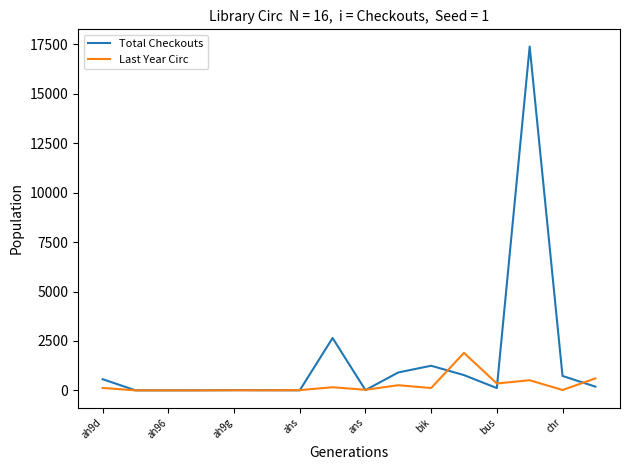

Which series has the largest total across all categories?

Total Checkouts